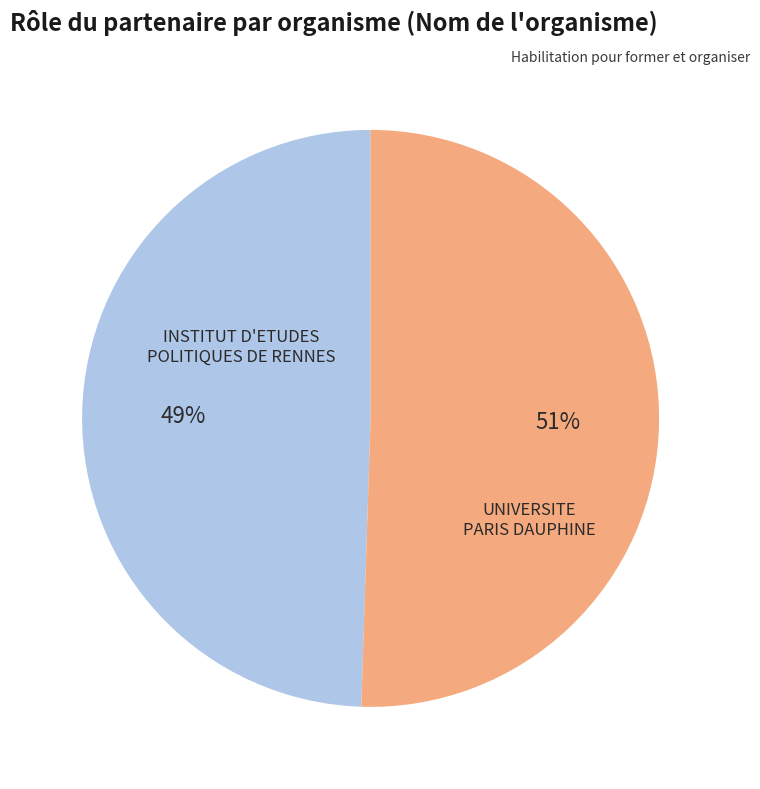

Is it true that INSTITUT D'ETUDES POLITIQUES DE RENNES is 39% of the pie?

False